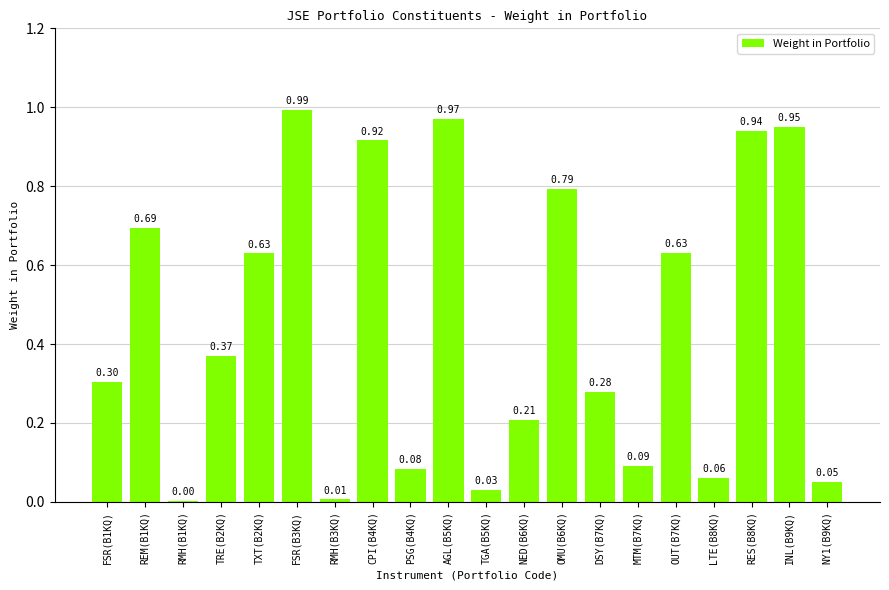

Between OMU(B6KQ) and TGA(B5KQ), which is larger?

OMU(B6KQ)